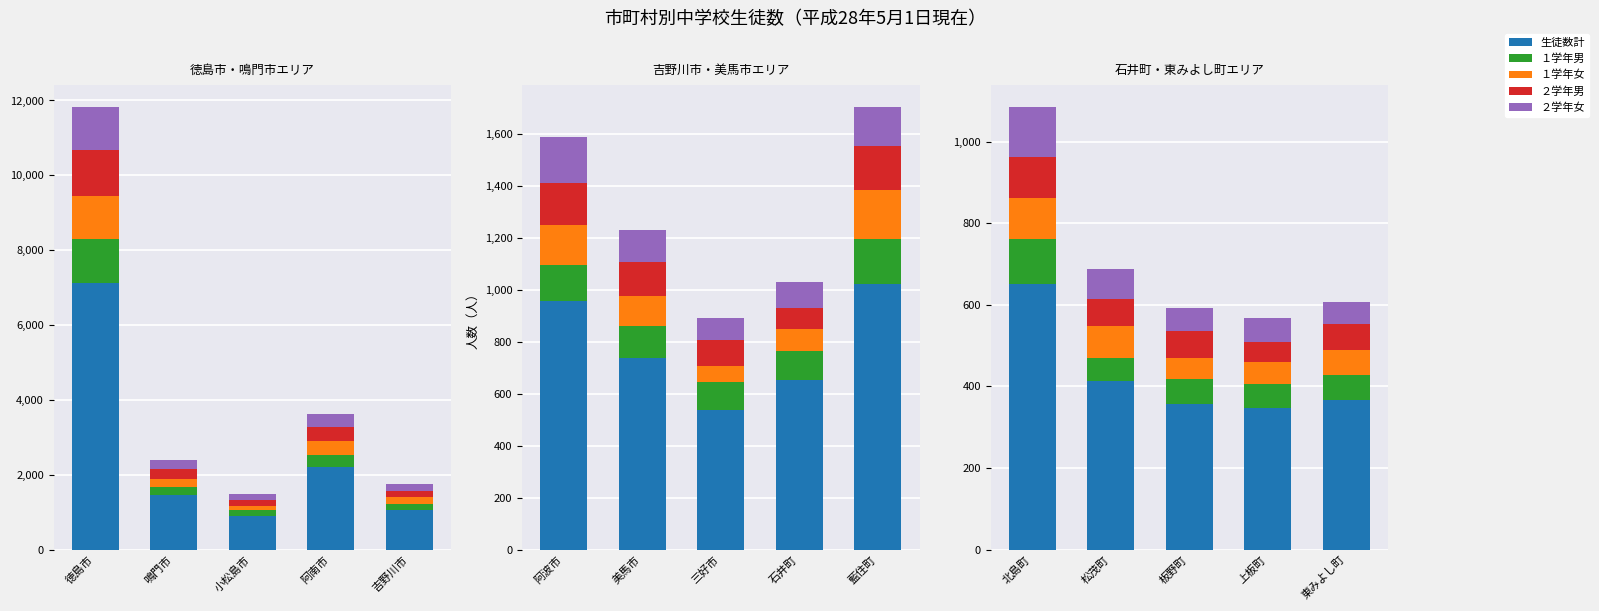

Which series changed the most between 北島町 and 上板町?

生徒数計